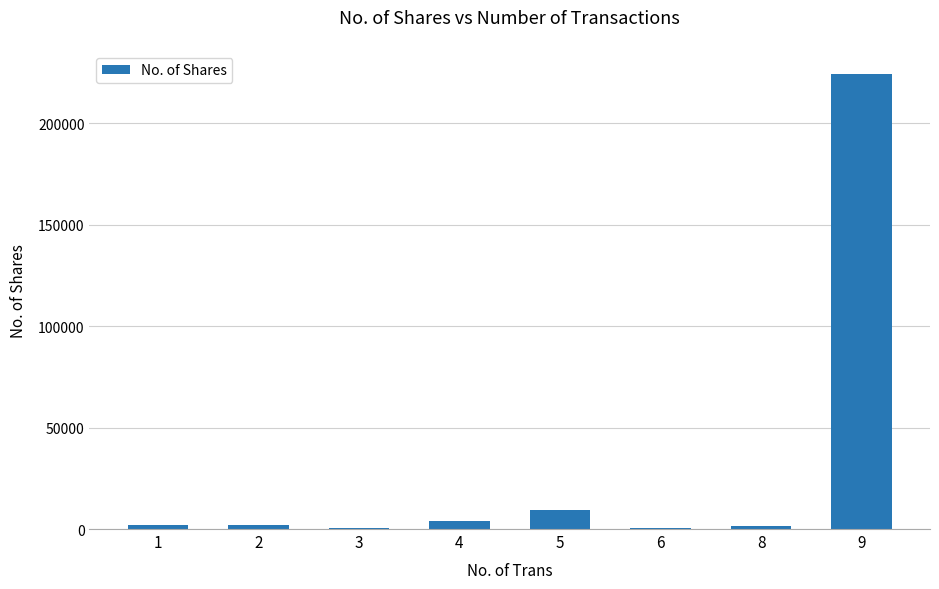

What is the greatest value displayed?

224501